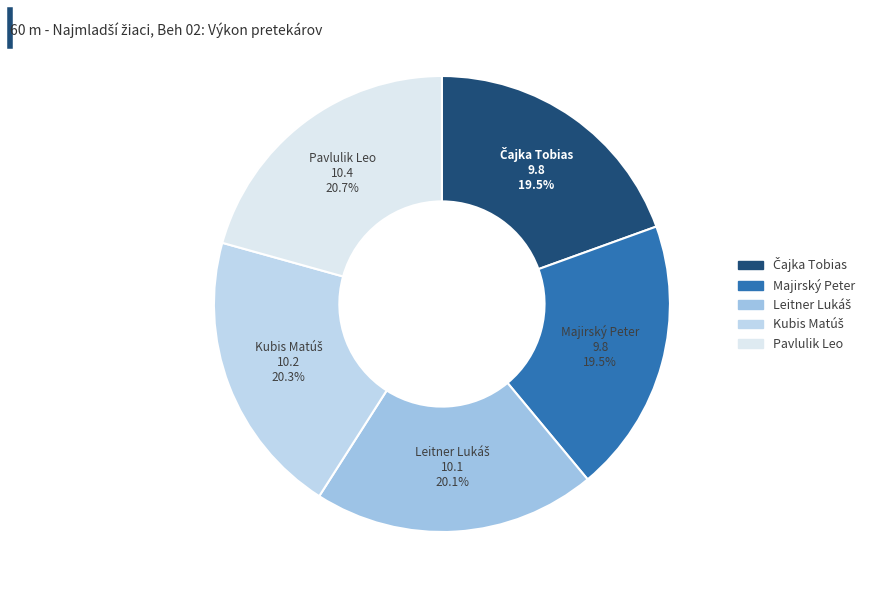

How many slices are in this pie chart?

5